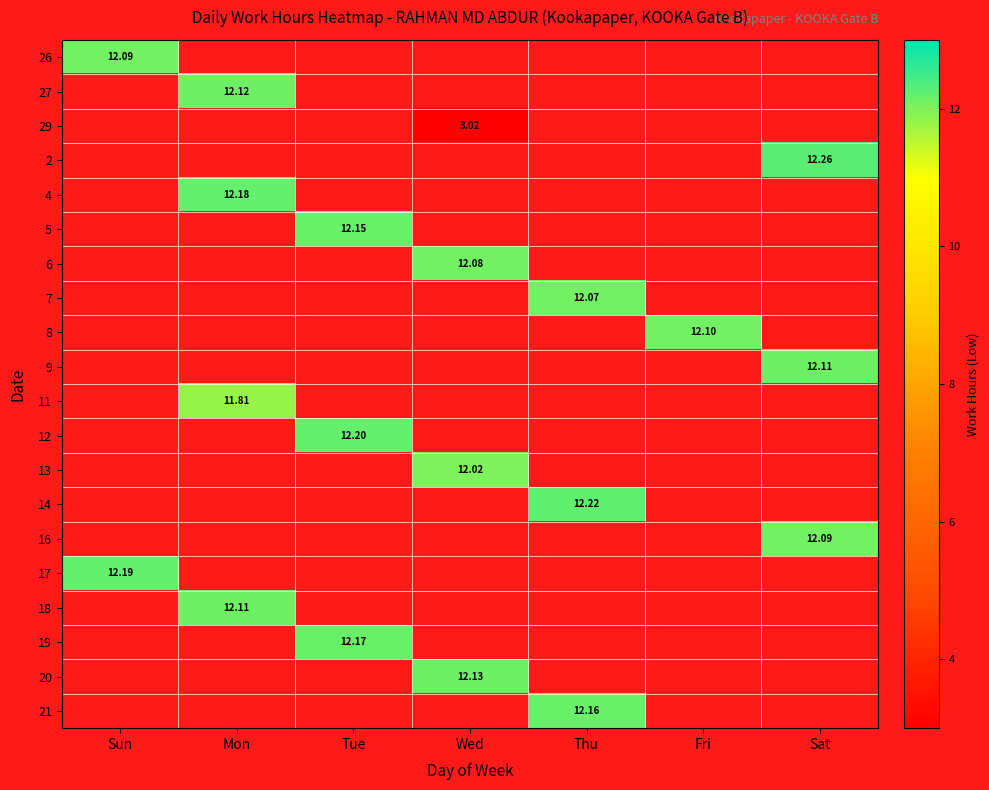

What is the maximum value shown in the chart?

12.3